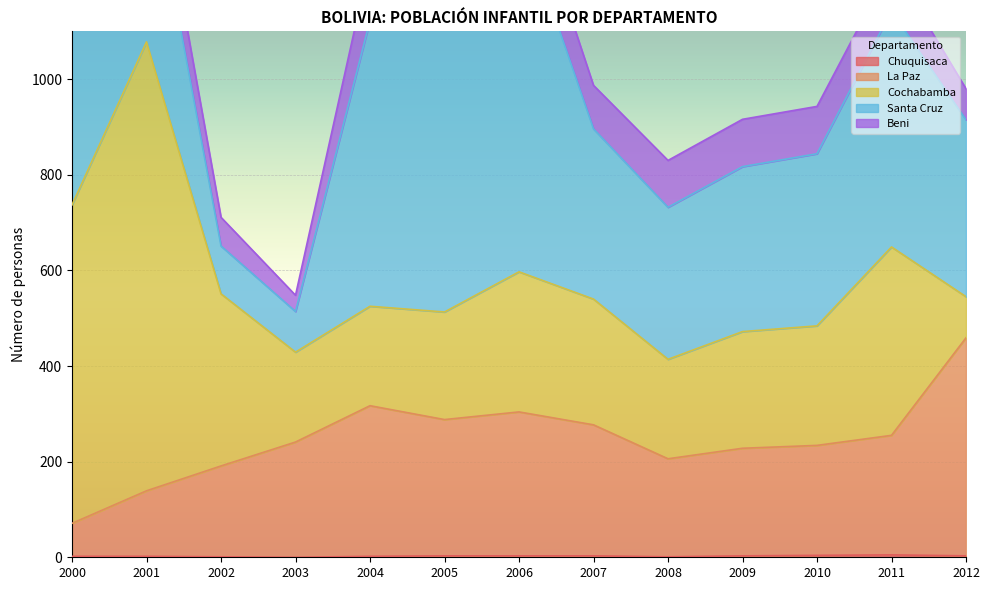

How many interior local valleys does the La Paz series have?

2